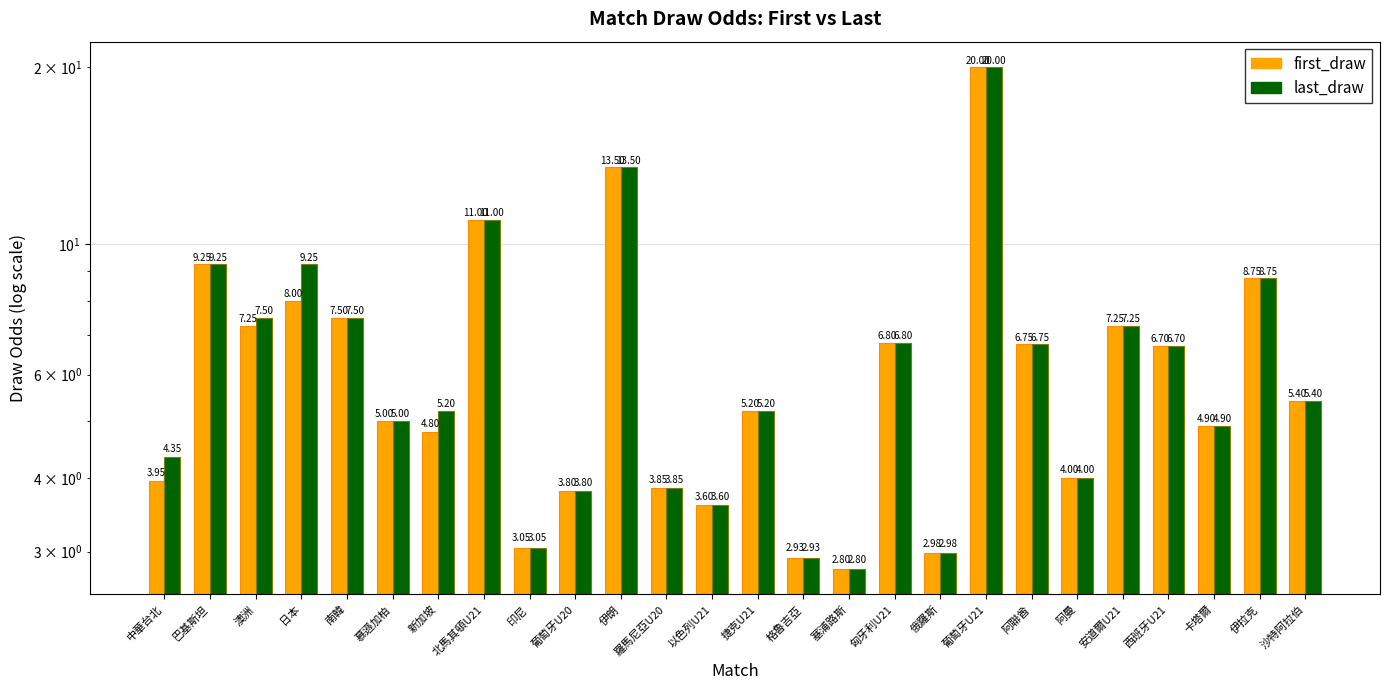

At 伊朗, list the series in order from smallest to largest.

first_draw, last_draw